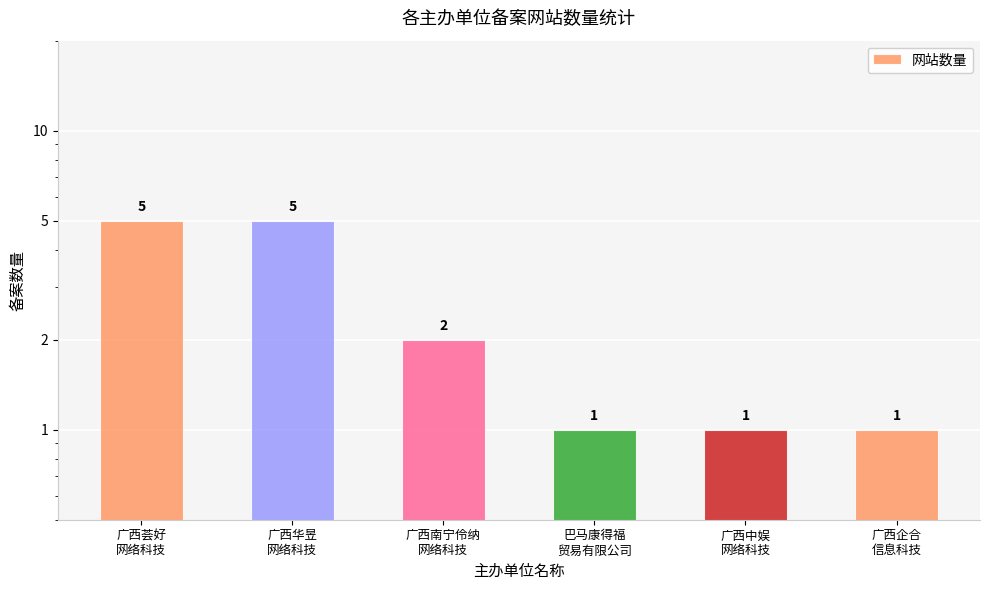

Reading left to right, what are all the values shown in this chart?

5	5	2	1	1	1